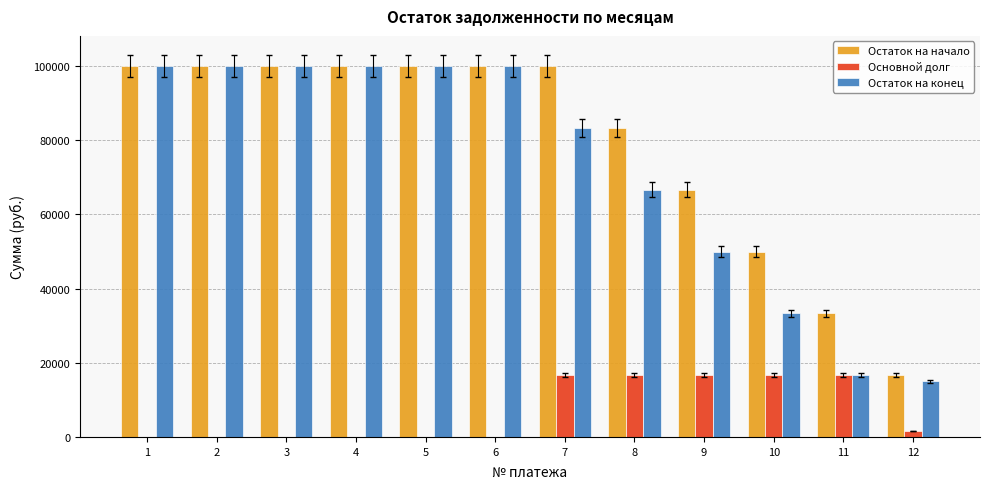

What is the sum of all Основной долг values?

85000